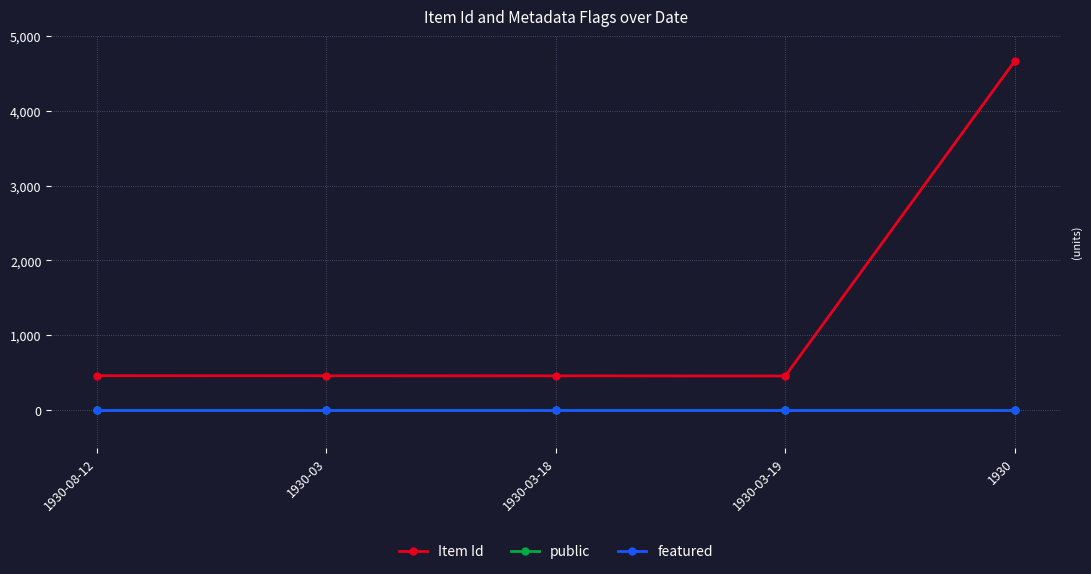

What is the label of the 2nd point from the left?

1930-03